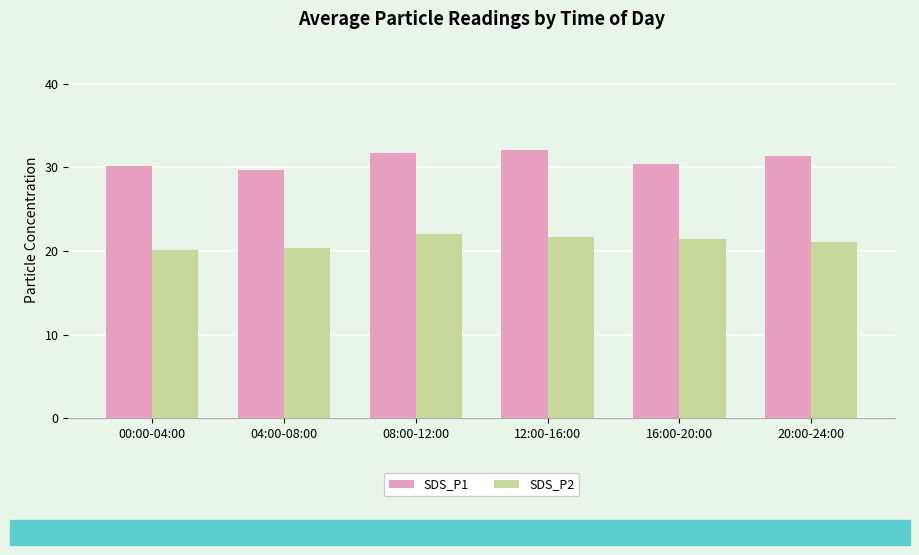

Reading left to right, list all the values displayed in this chart.

SDS_P1: 30.2	29.6	31.7	32.0	30.4	31.3
SDS_P2: 20.1	20.4	22.0	21.6	21.4	21.0